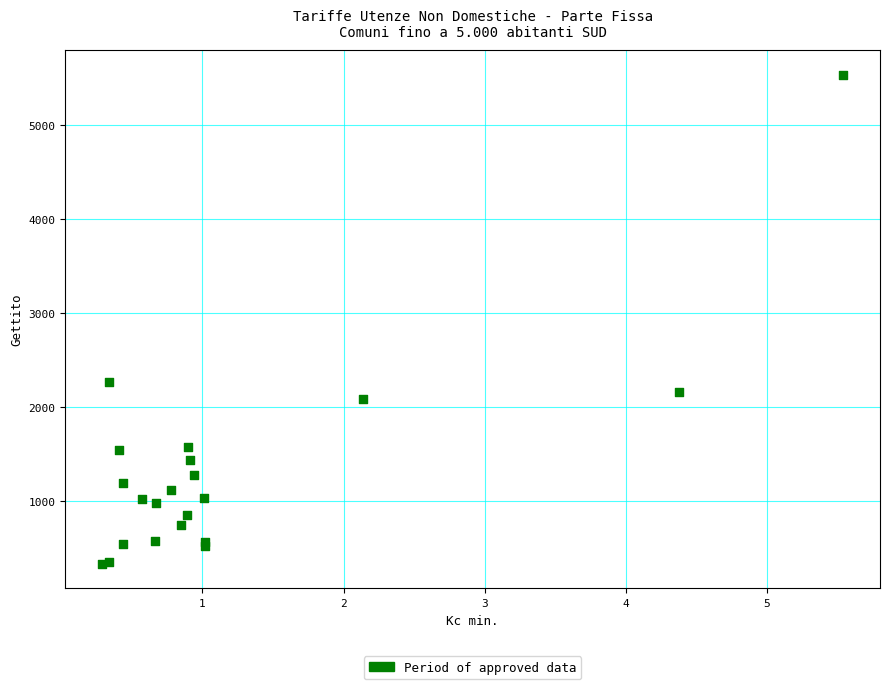

What Y value in the scatter plot is closest to 2933?

2265.6